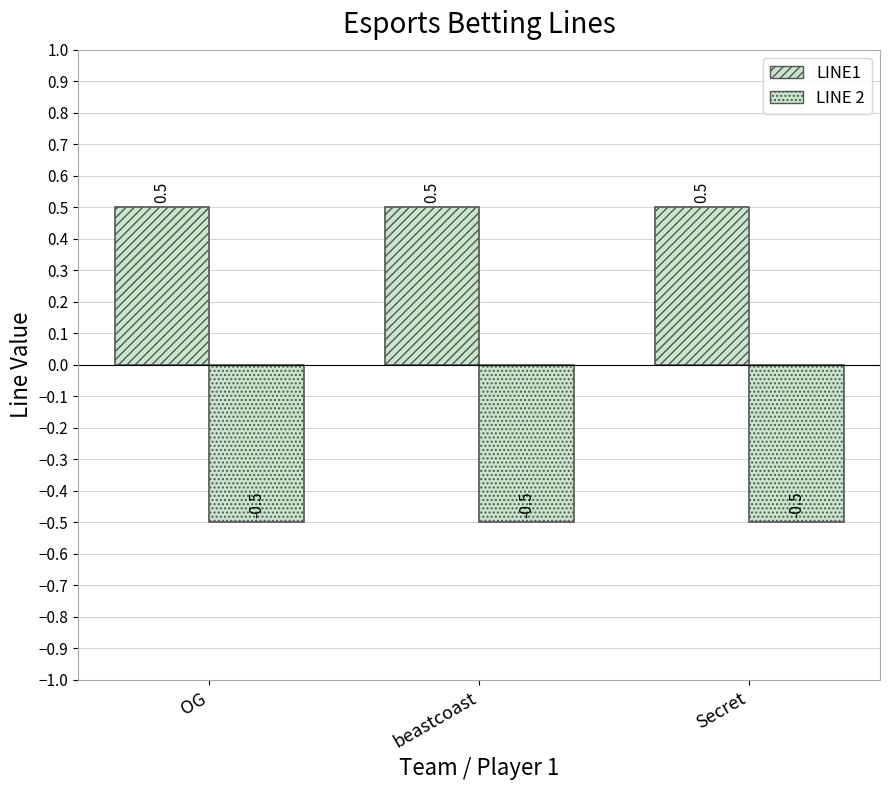

How many bars are there in total?

6